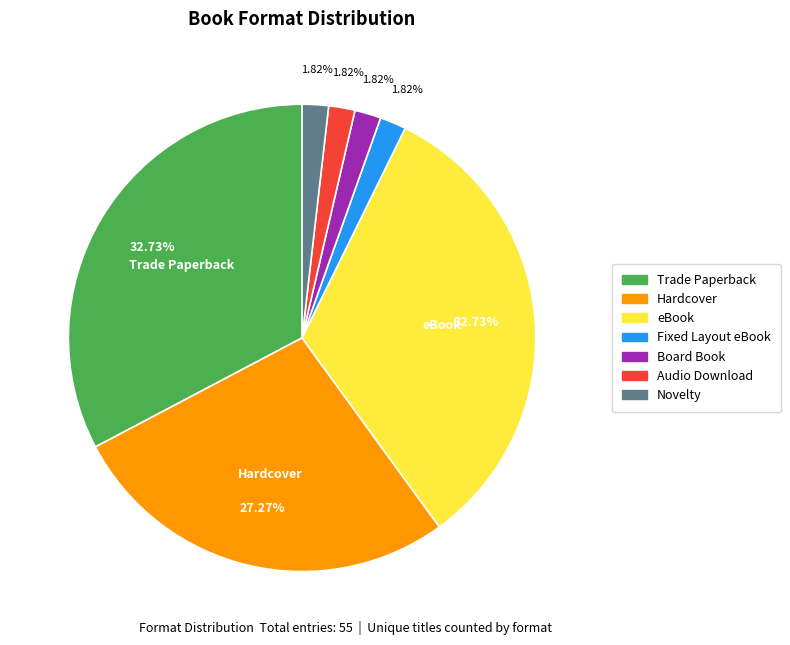

Combined, do Trade Paperback and Audio Download account for over 50%?

No